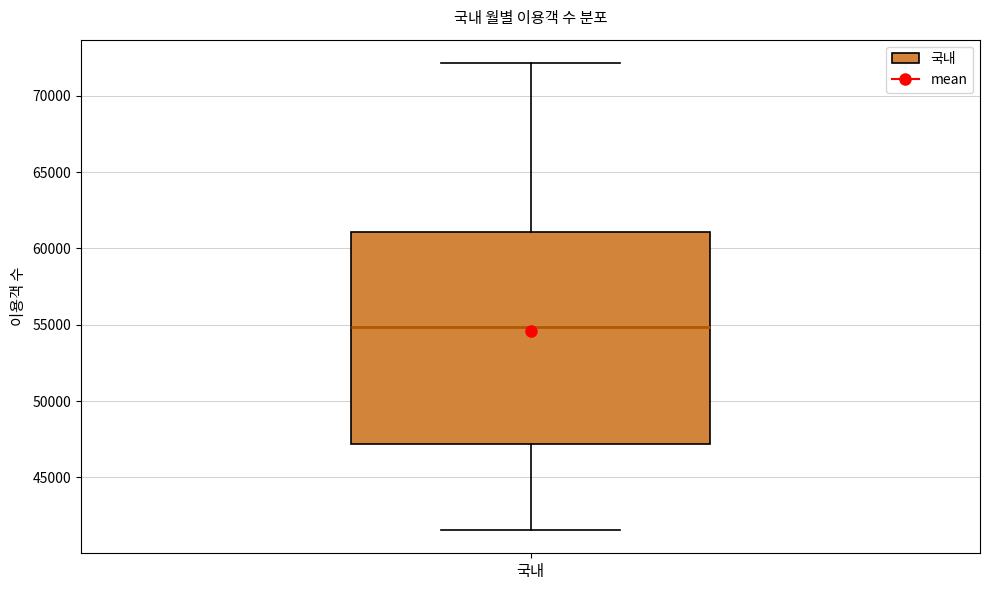

Read this box plot against the y-axis: the position of the median line, the range covered by the box, and the ends of both whiskers. The values are not printed on the chart, so give them approximately, as read against the axis.

median 55000, box 47000 to 61000, whiskers 41500 to 72000